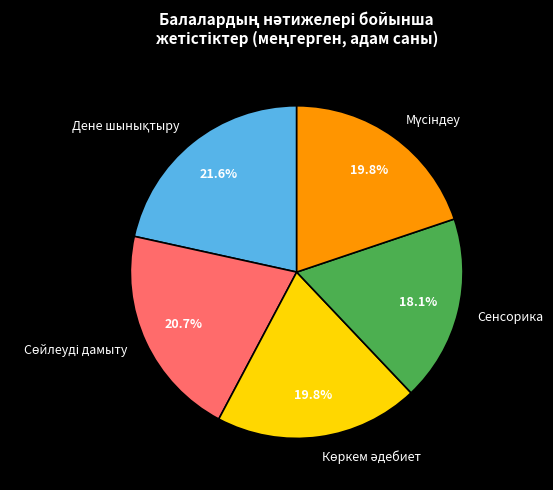

Does any single category account for the majority?

No